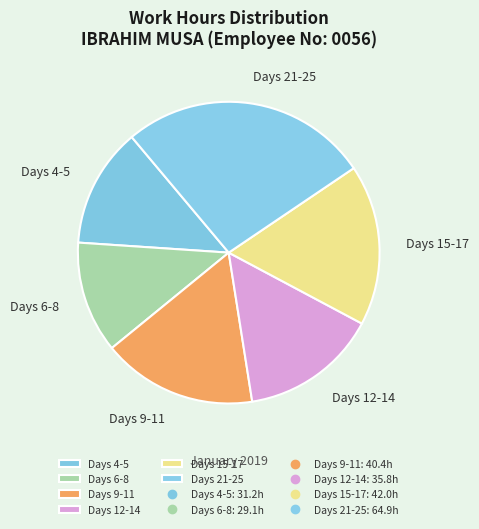

Between Days 4-5 and Days 21-25, which is larger?

Days 21-25